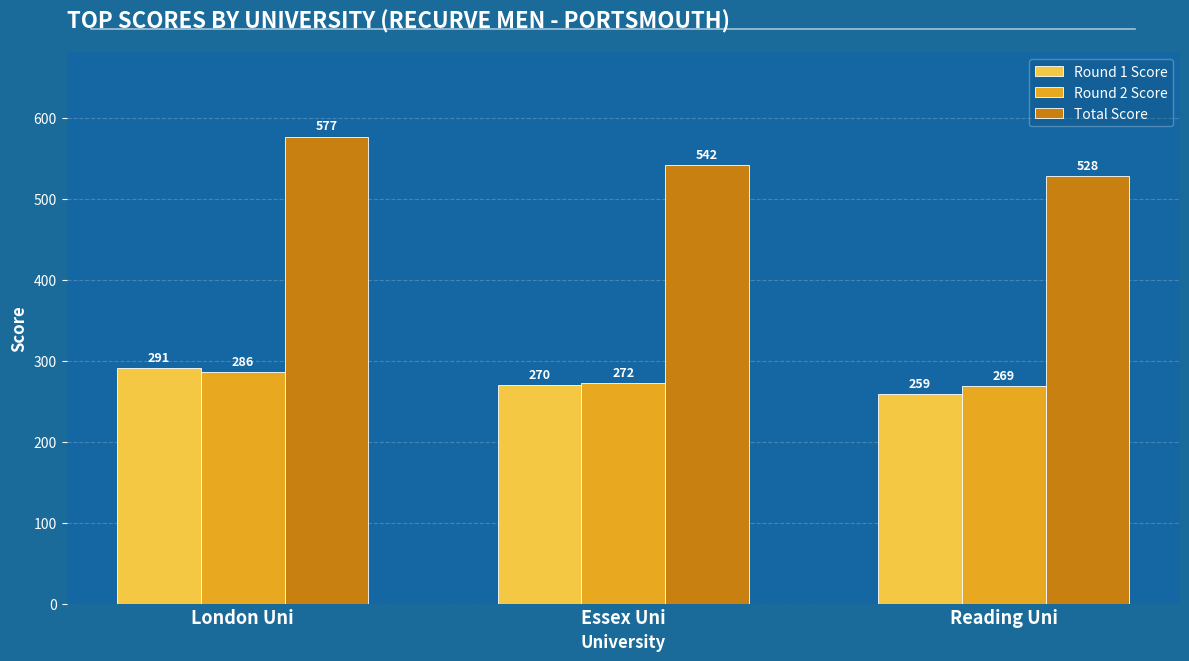

The Total Score series shows 256 at Essex Uni. True or false?

False